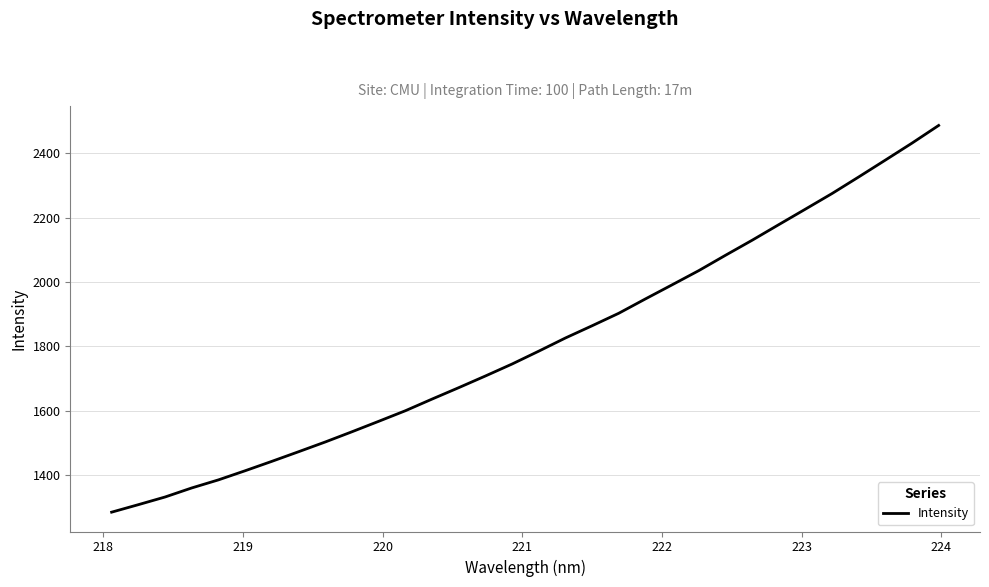

What is the difference between the maximum and minimum values?

1201.3